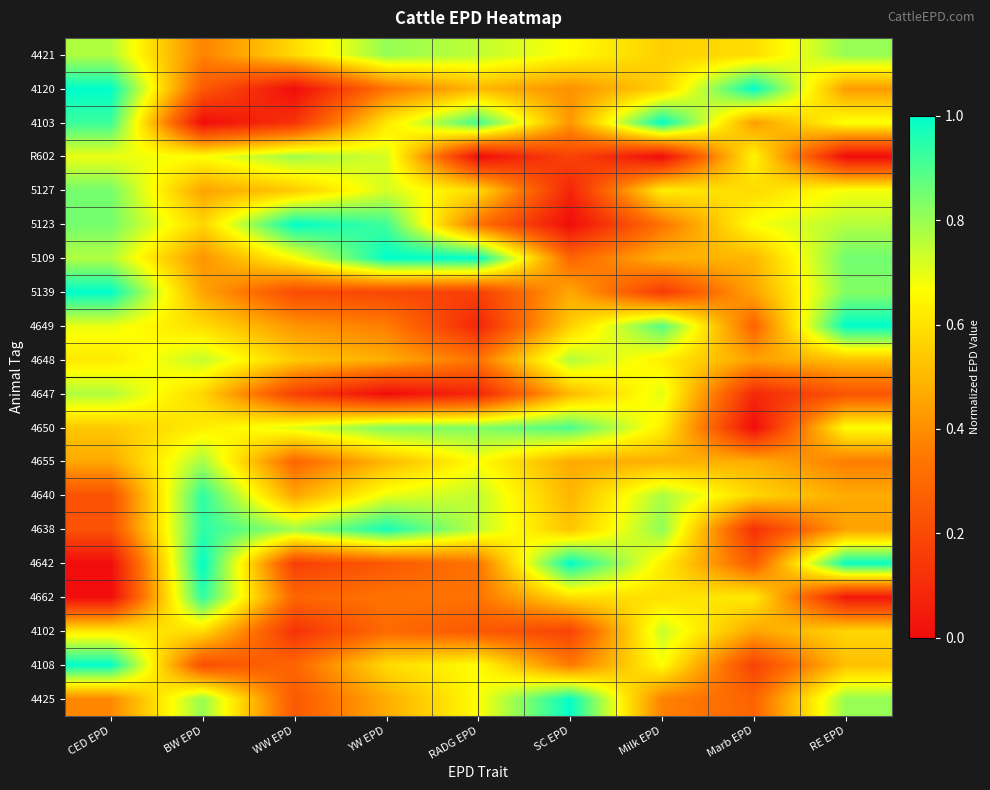

What is the total value across all series at BW EPD?

11.9